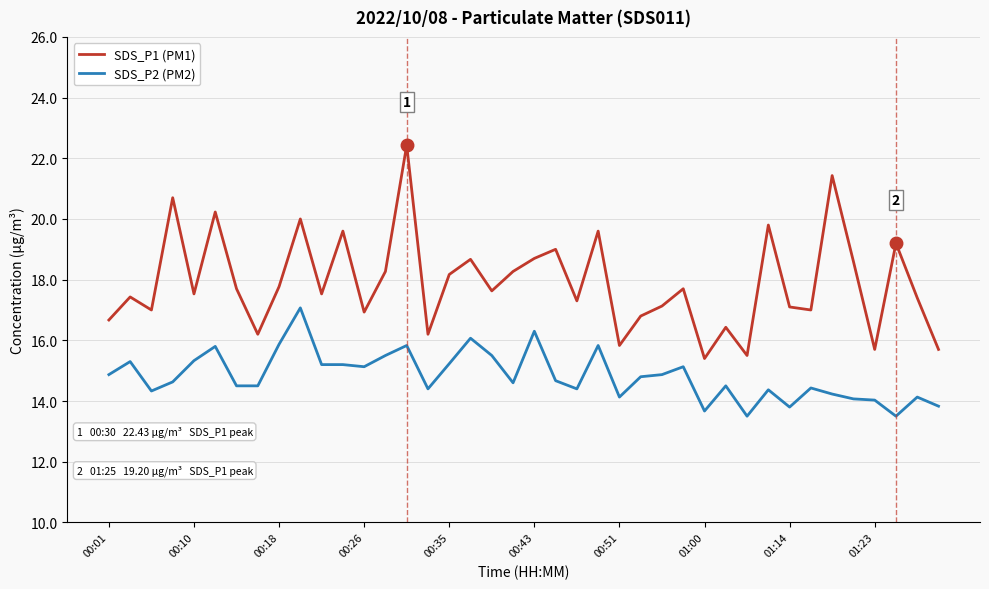

How many series are shown in this chart?

2